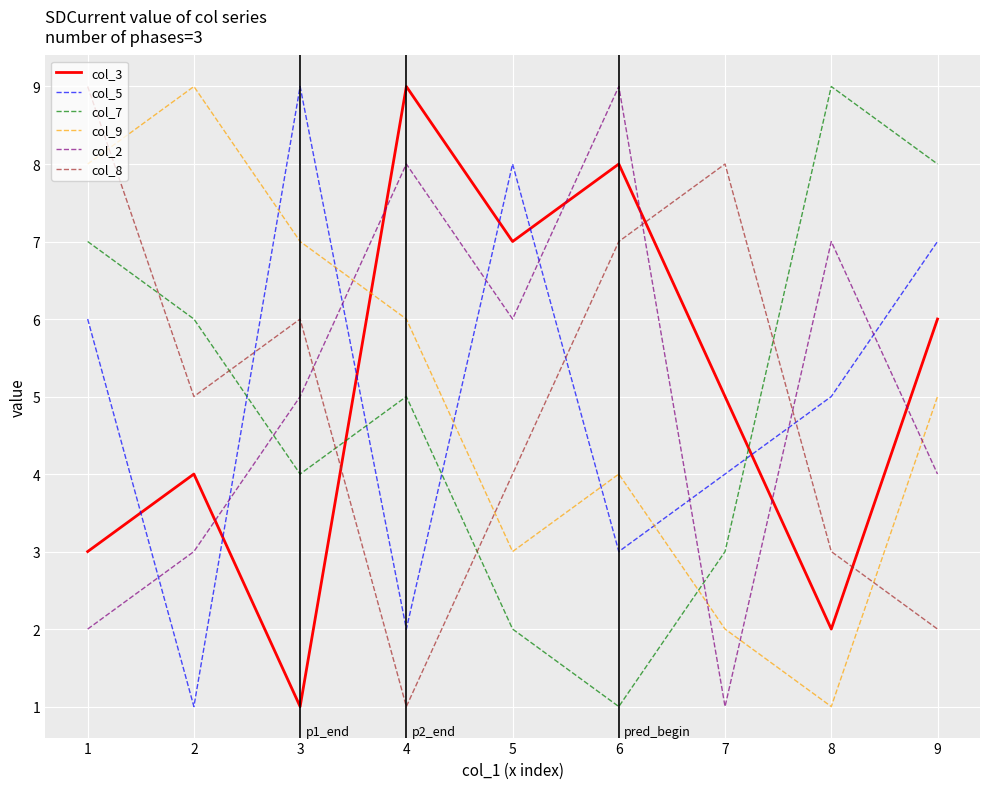

Is this an area chart (filled region under the line)?

No